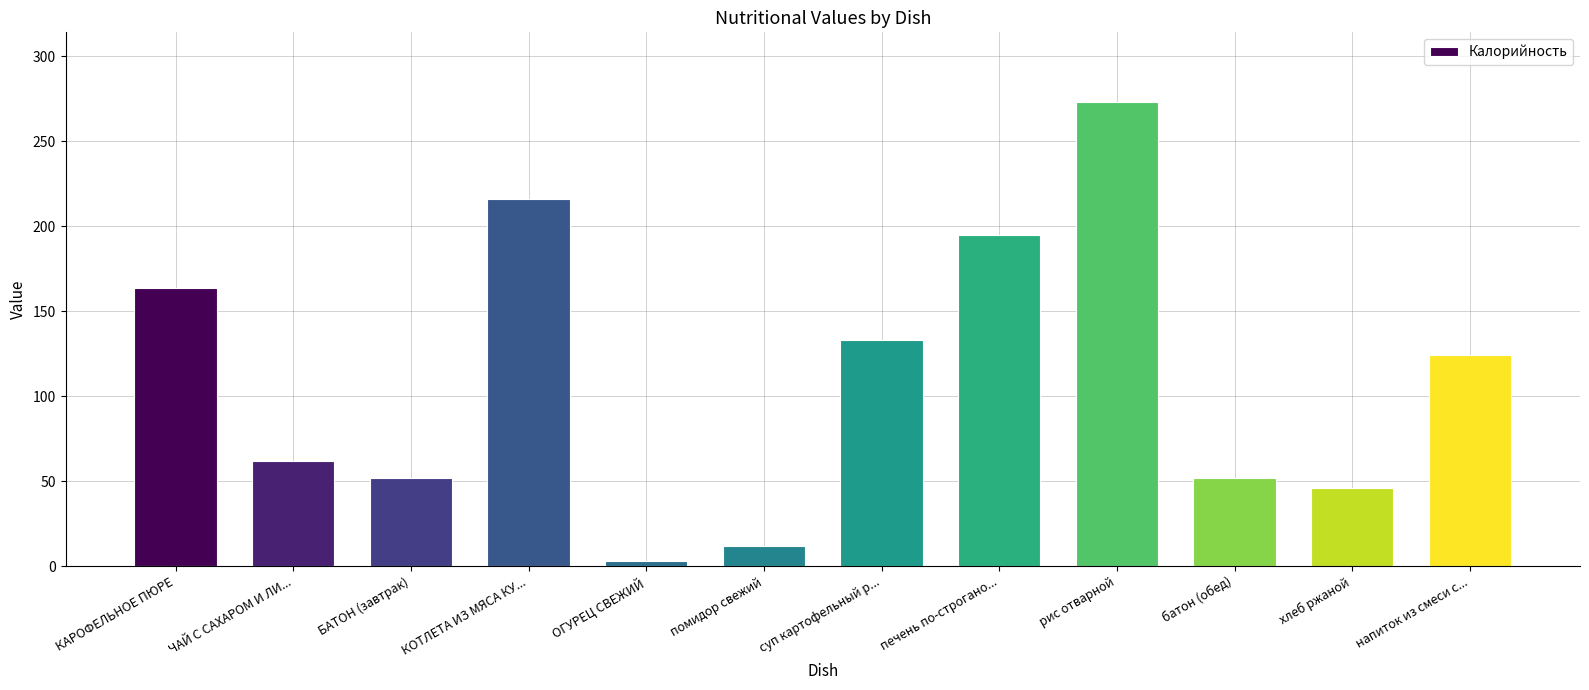

True or false: the data shows 195.0 at печень по-строгано....

True